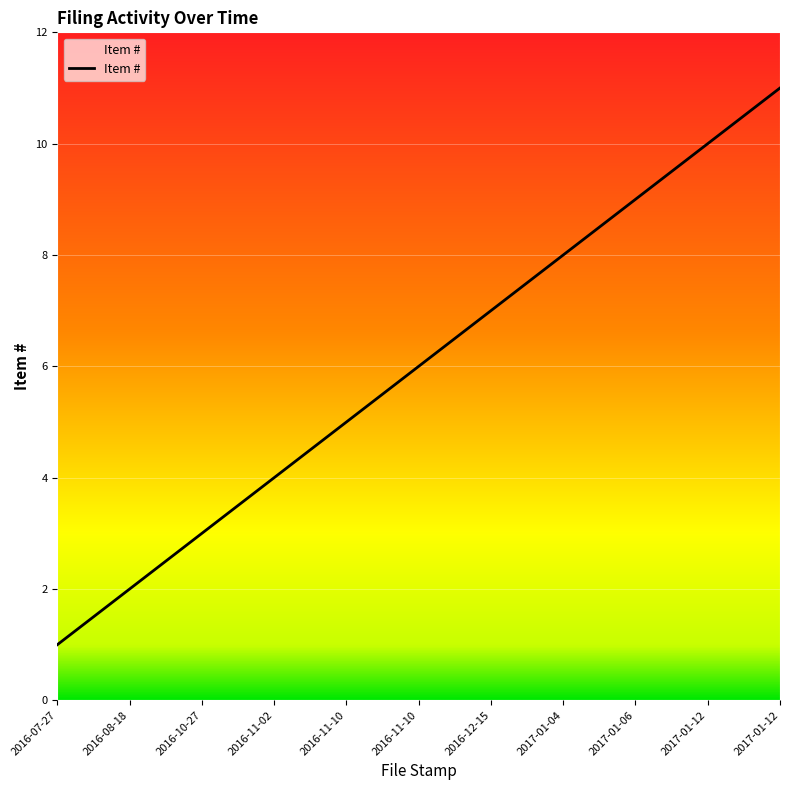

Approximately how many times larger is the value at 2016-11-10 compared to 2017-01-04?

0.6